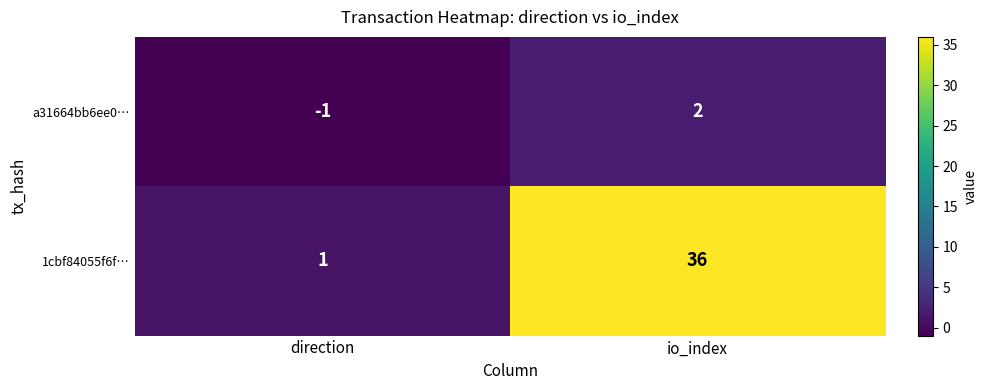

Which series has the widest spread of values?

1cbf84055f6f…